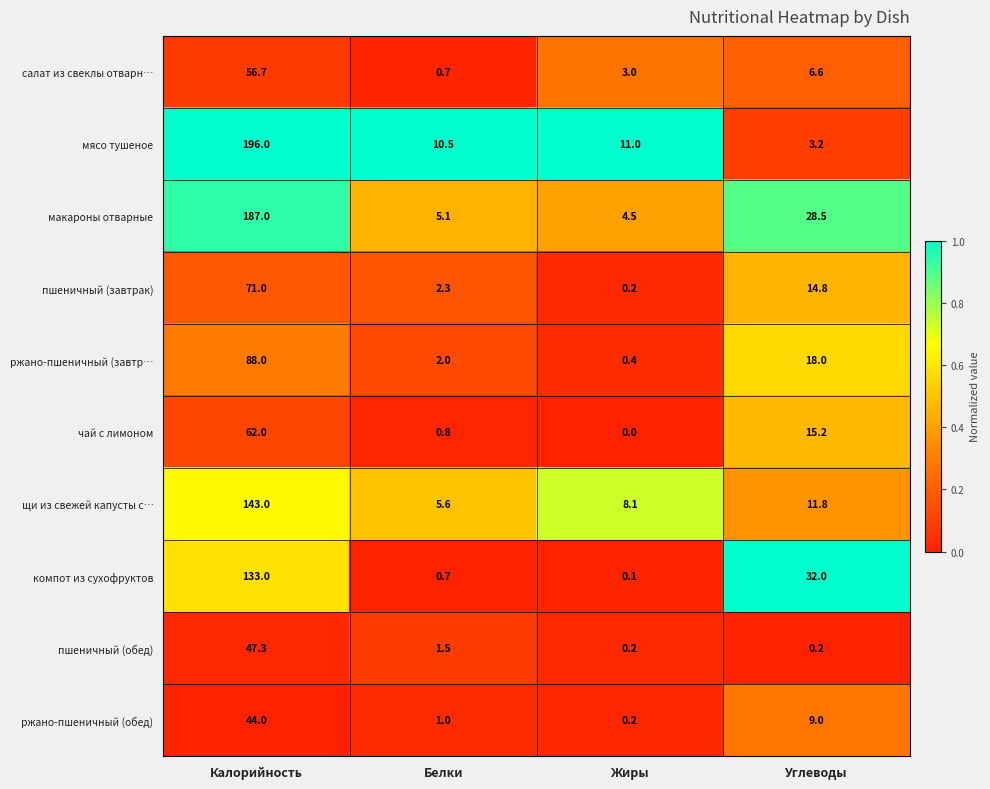

Which series has the largest range (max minus min)?

мясо тушеное